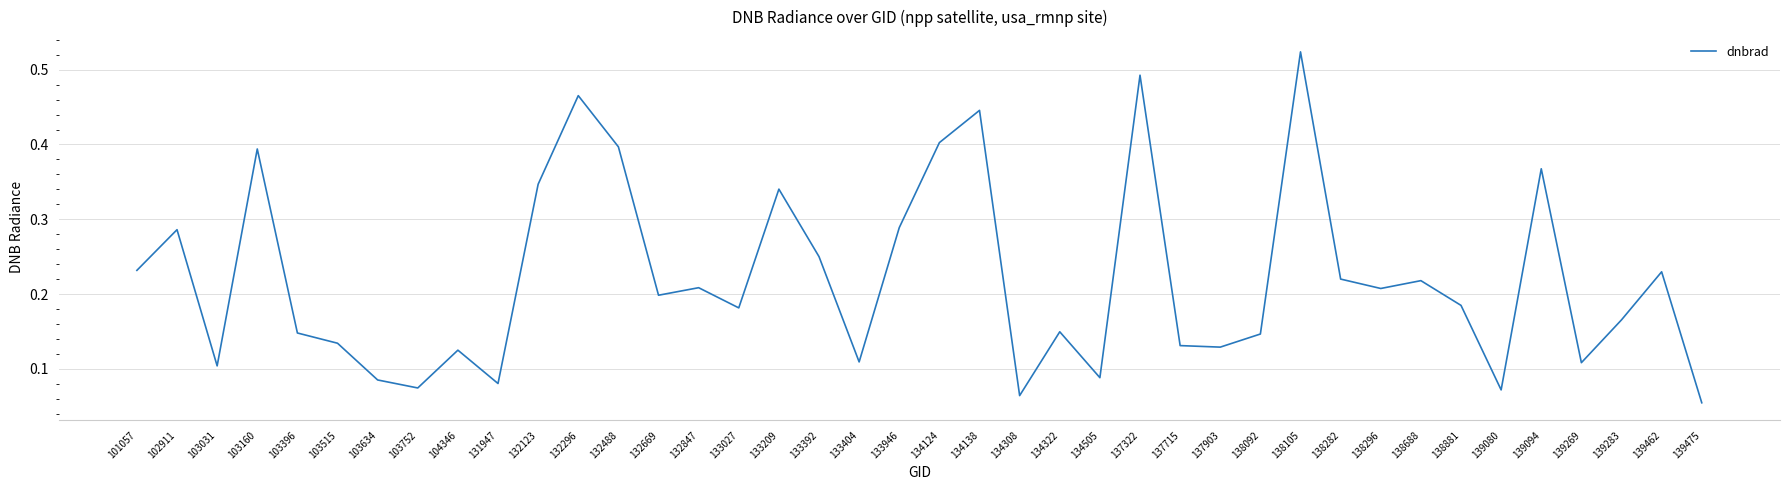

True or false: the data shows 0.4 at 138282.

False